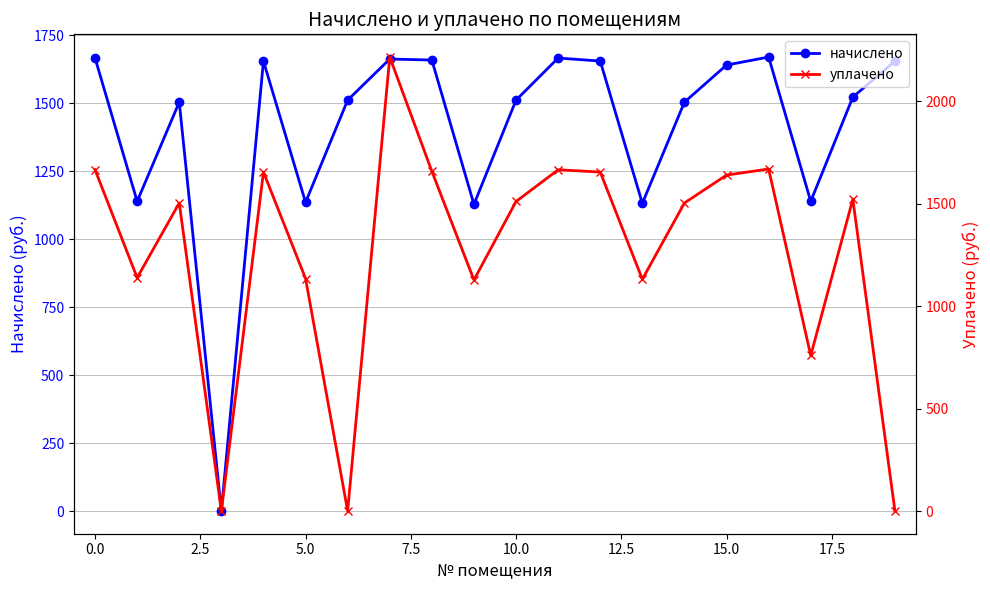

At how many categories does at least one series exceed 104?

19